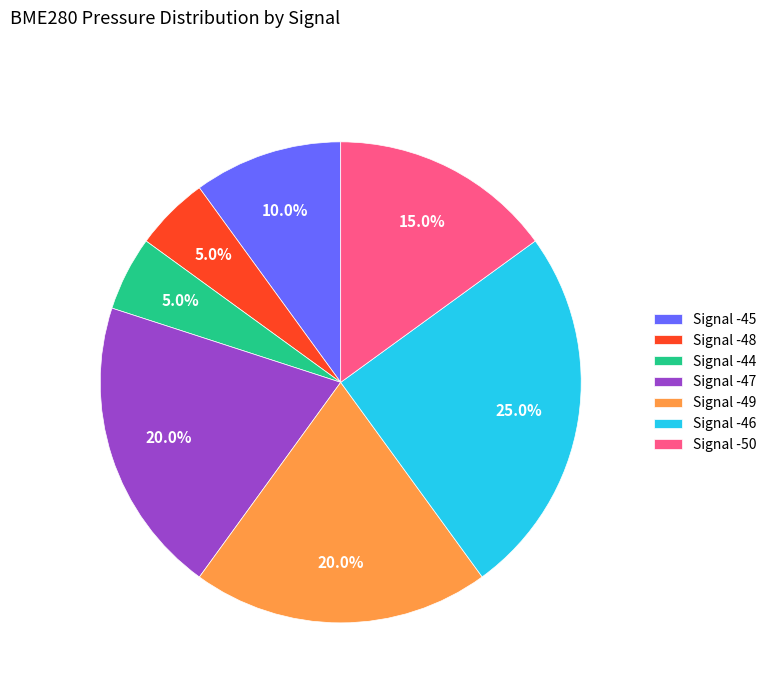

Is there any slice that represents more than half of the pie?

No